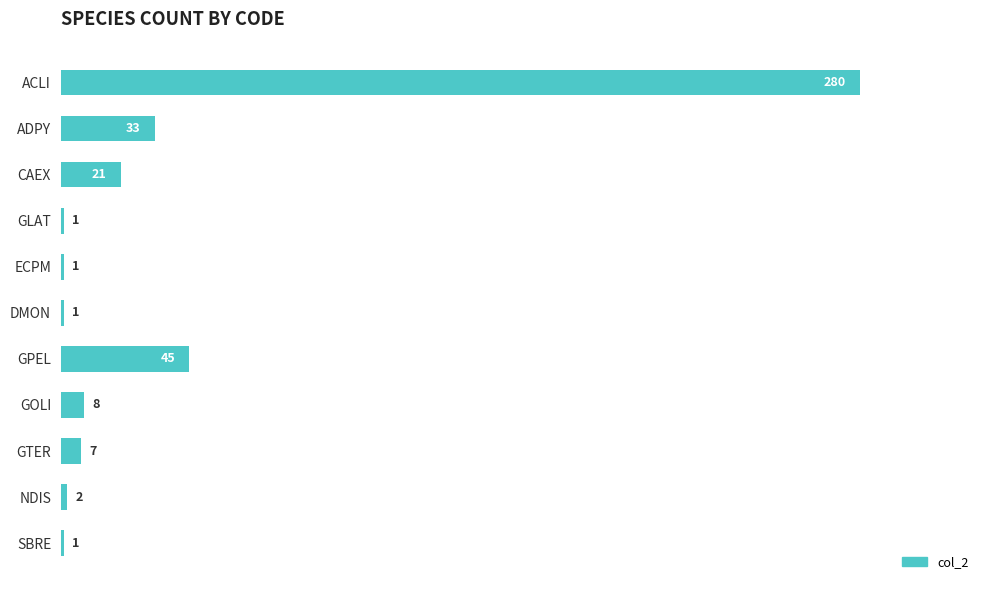

What is the average value?

36